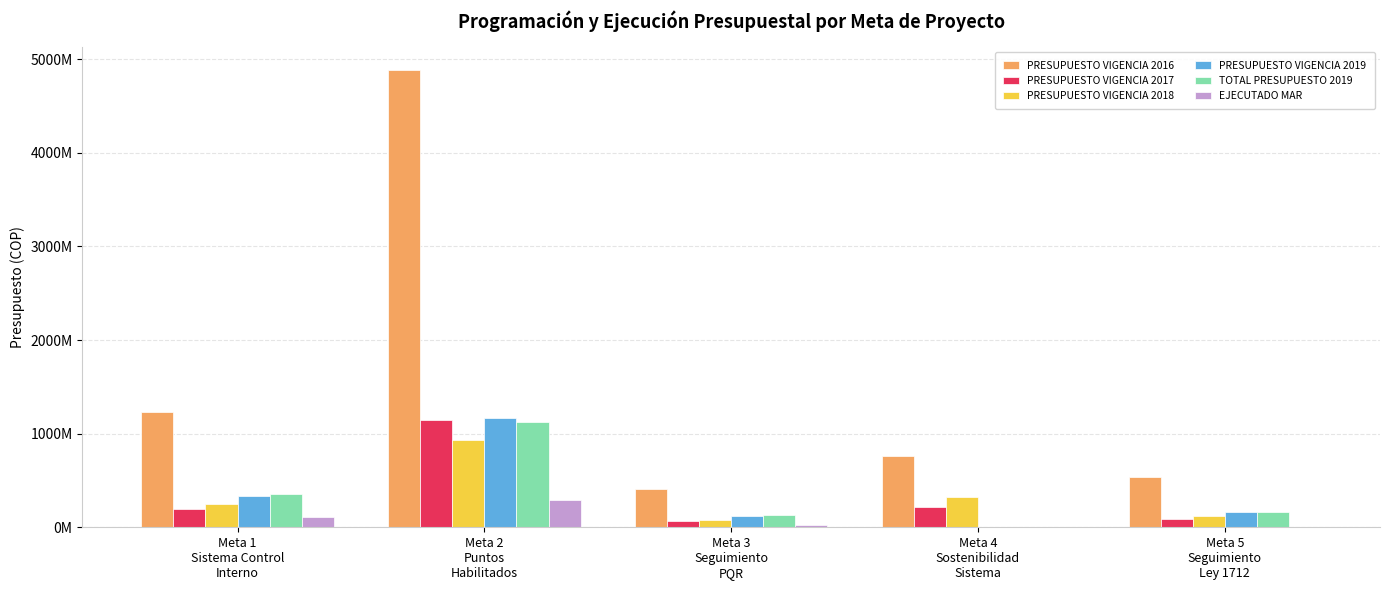

Are the bars grouped side by side (vs. stacked)?

Yes